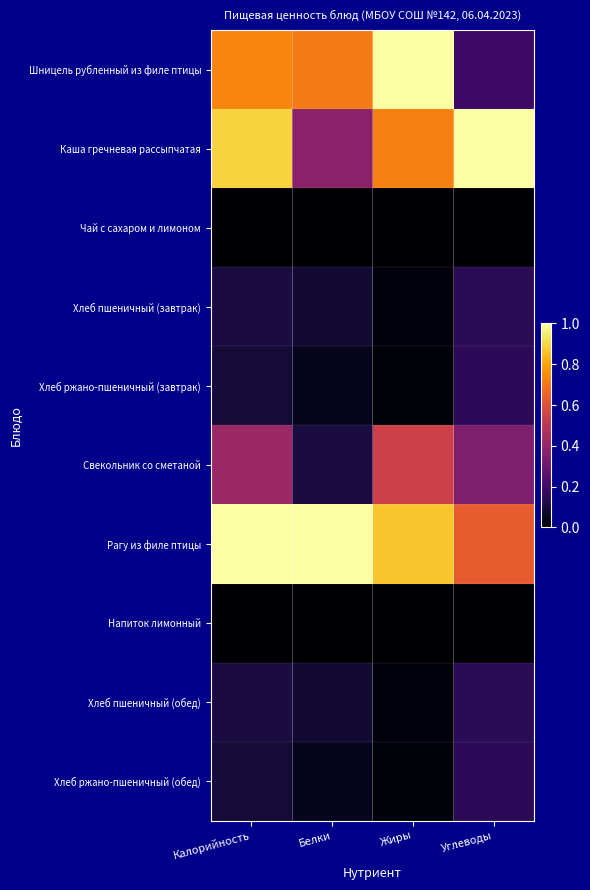

At which category does the chart reach its peak across all series?

Жиры